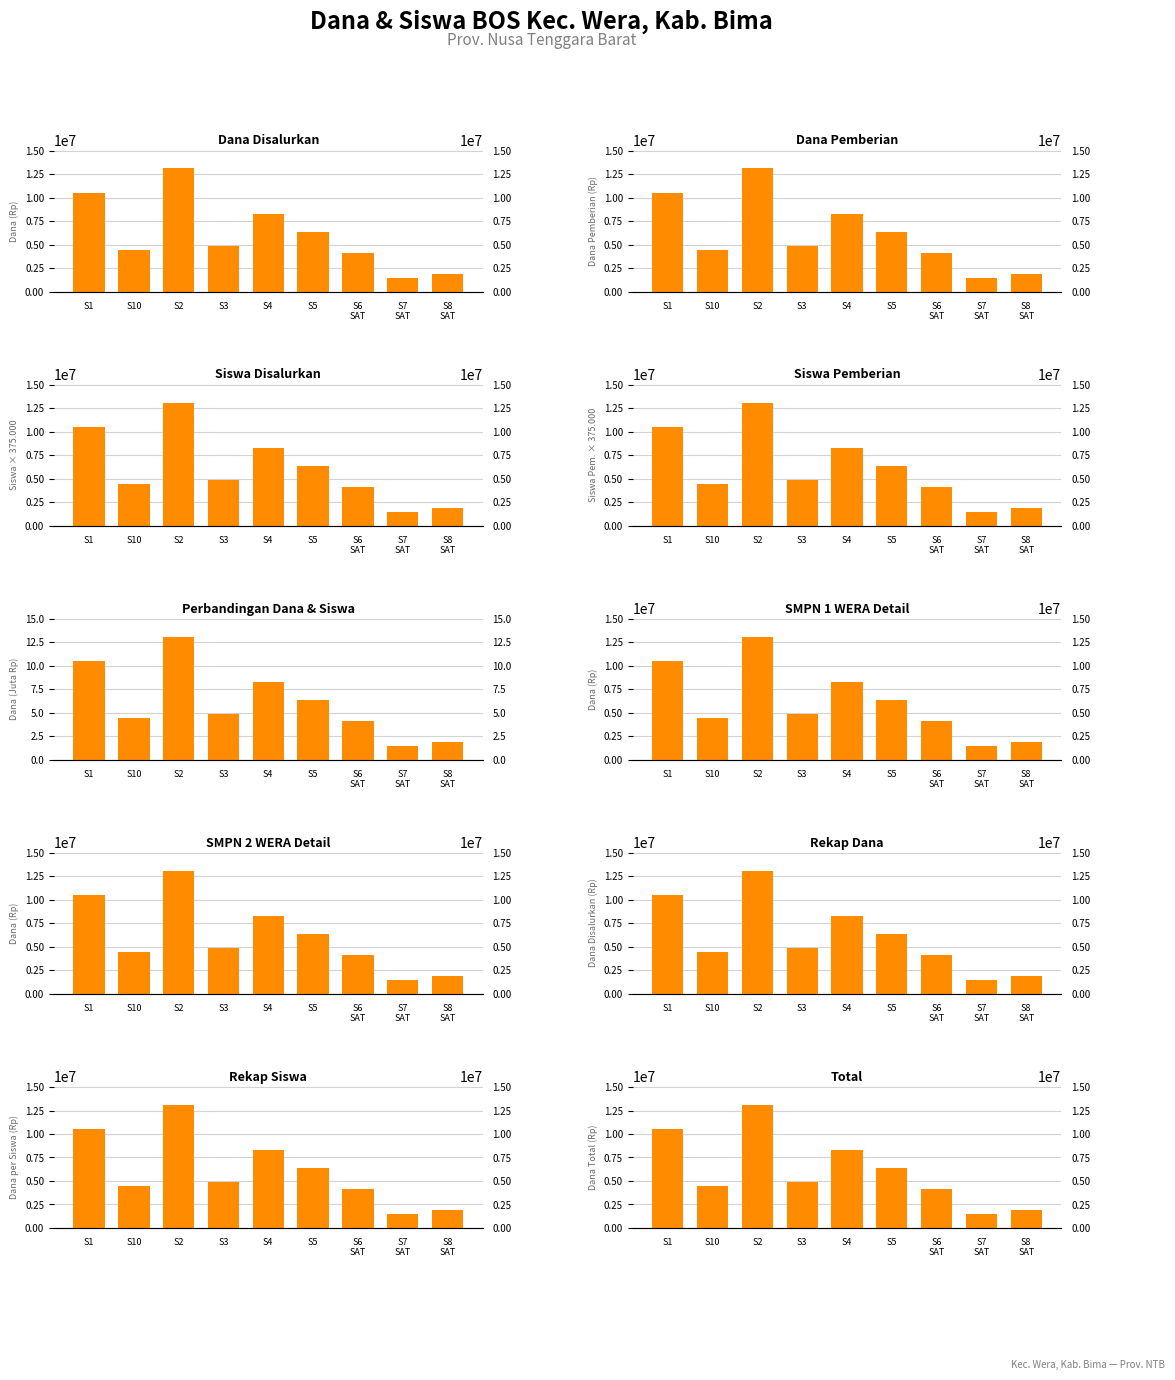

What is the difference between the maximum and minimum values in the Siswa Pemberian series?

11625000